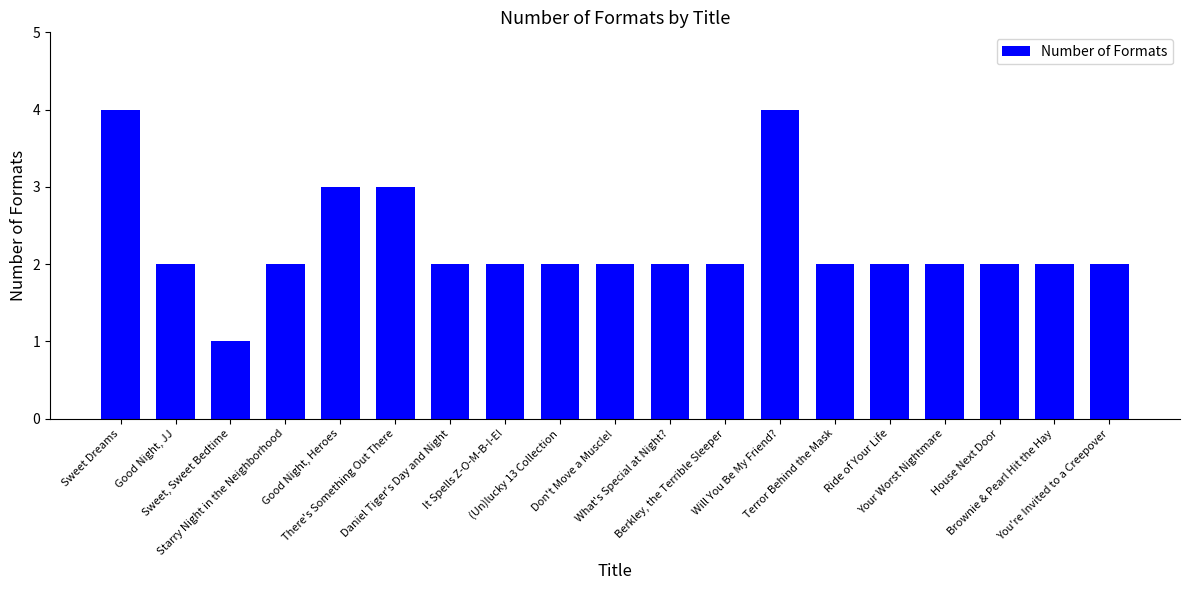

The chart shows a value of 4 at Sweet Dreams. True or false?

True